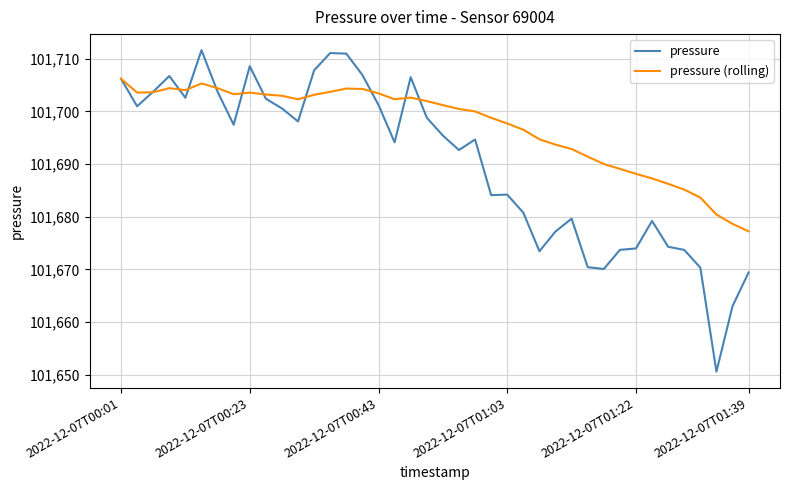

What is the smallest value displayed?

101650.6